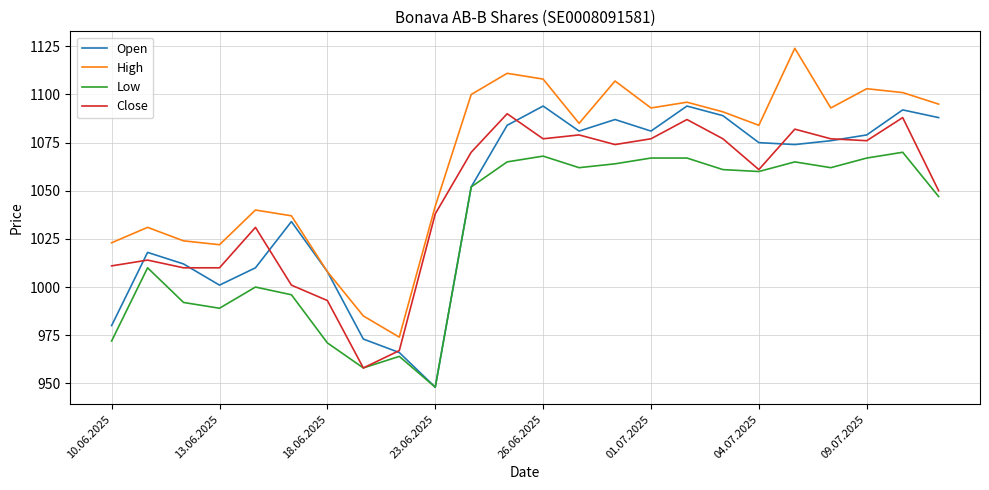

What is the minimum value shown in the chart?

948